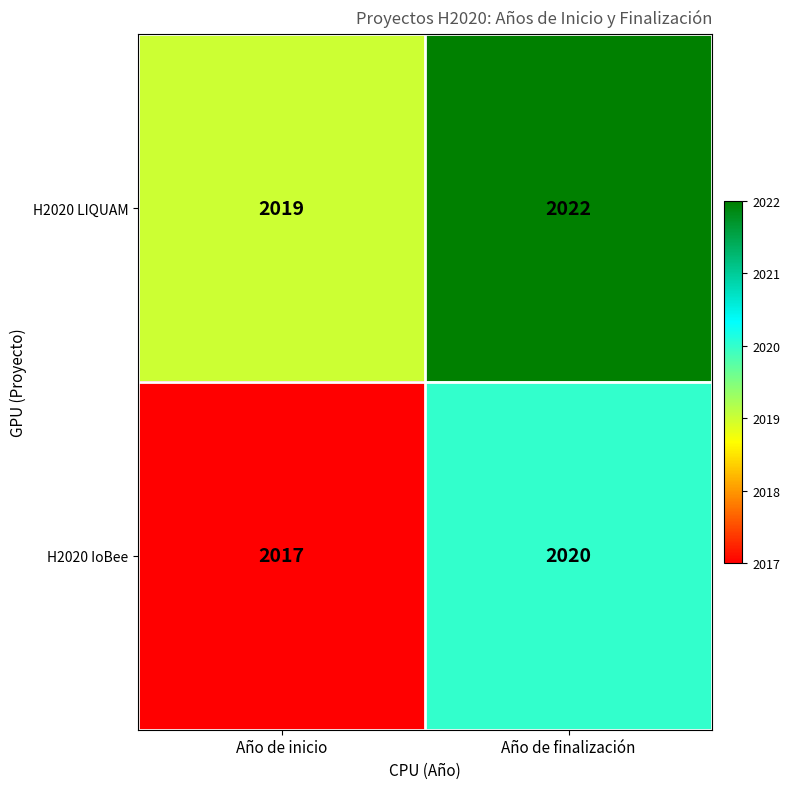

What is the sum of the H2020 LIQUAM values at Año de finalización and Año de inicio?

4041